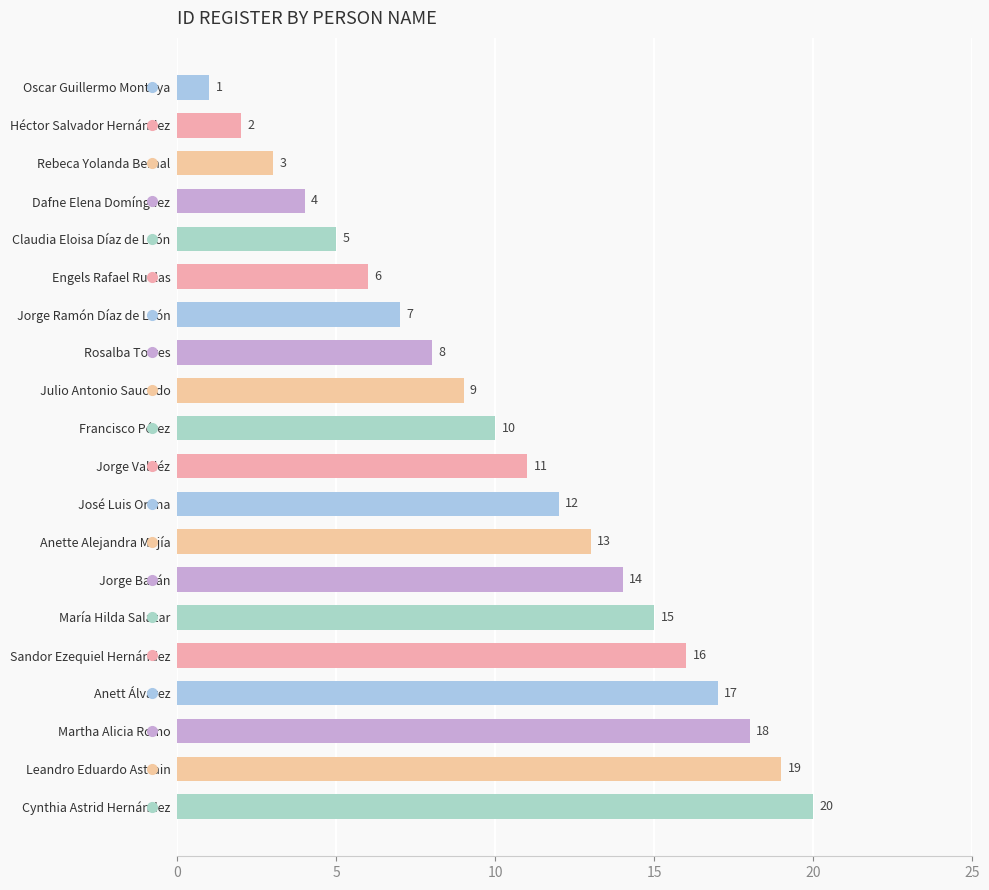

Approximately how many times larger is the value at Martha Alicia Romo compared to Jorge Valdéz?

1.6